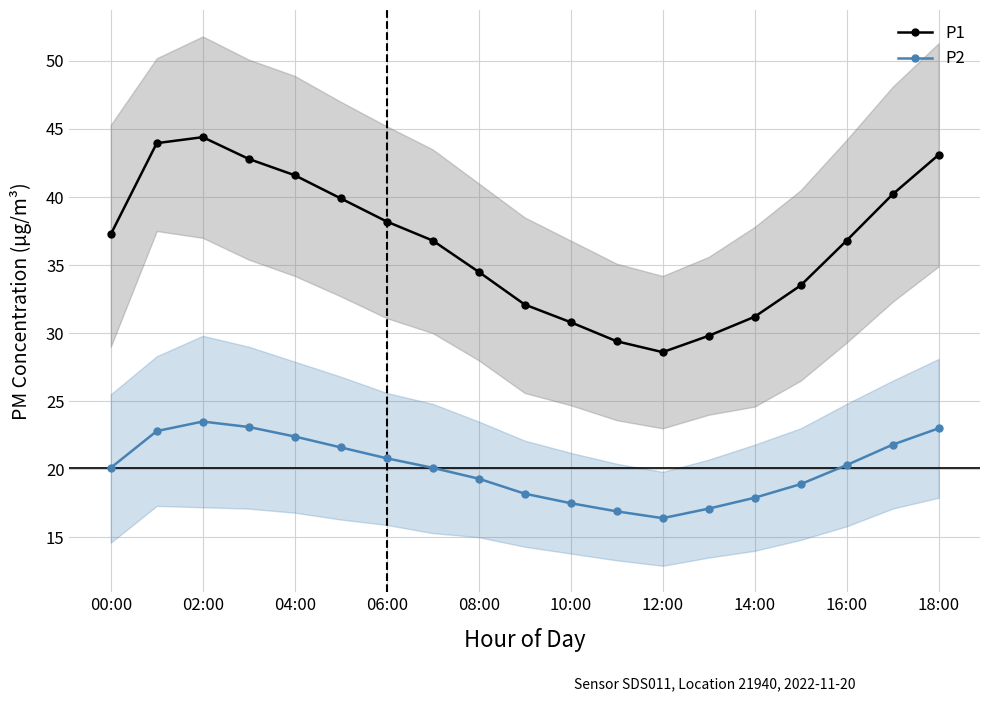

What is the difference between the maximum and second lowest values in the P1 series?

15.0